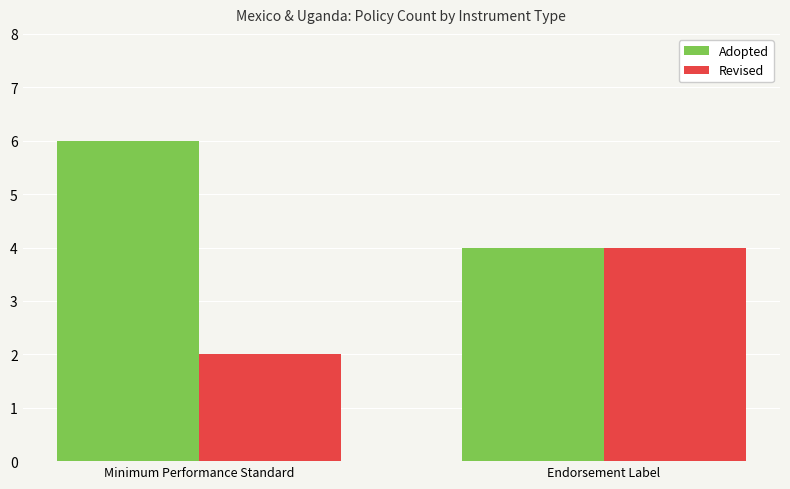

What is the total value across all series at Endorsement Label?

8